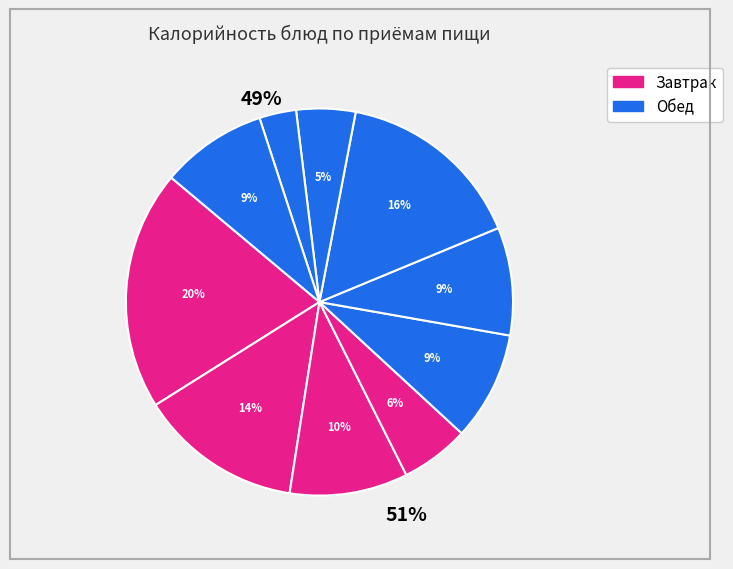

The хлеб пшеничный slice represents 1% of the pie. True or false?

False